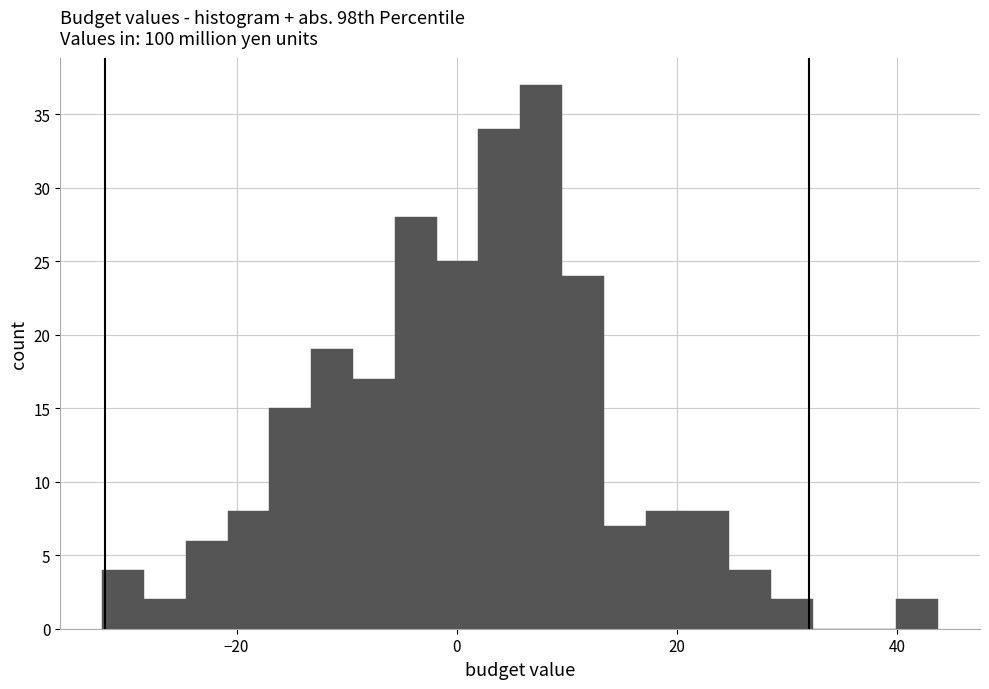

Read against the x-axis, roughly where is the centre of the tallest bar?

8